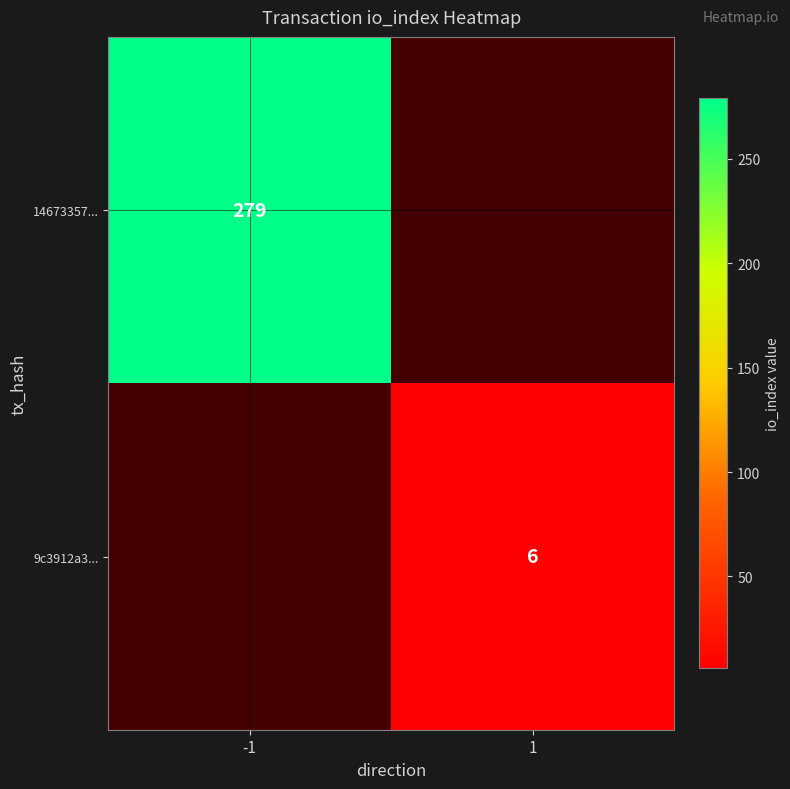

The value of 9c3912a3... at 1 is 6. True or false?

True